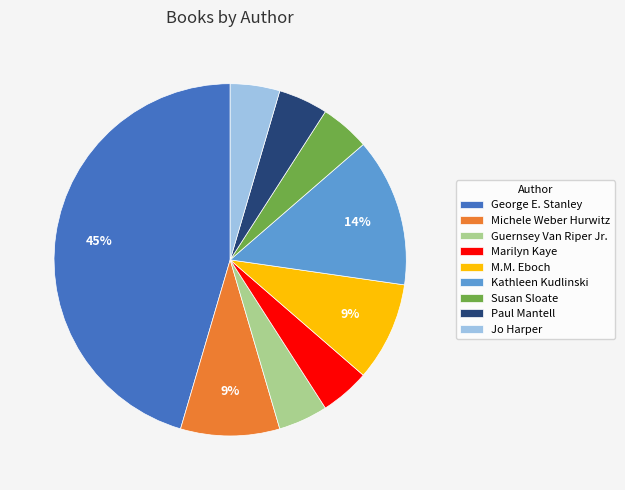

What percentage is the Susan Sloate slice, to the nearest percent?

5%